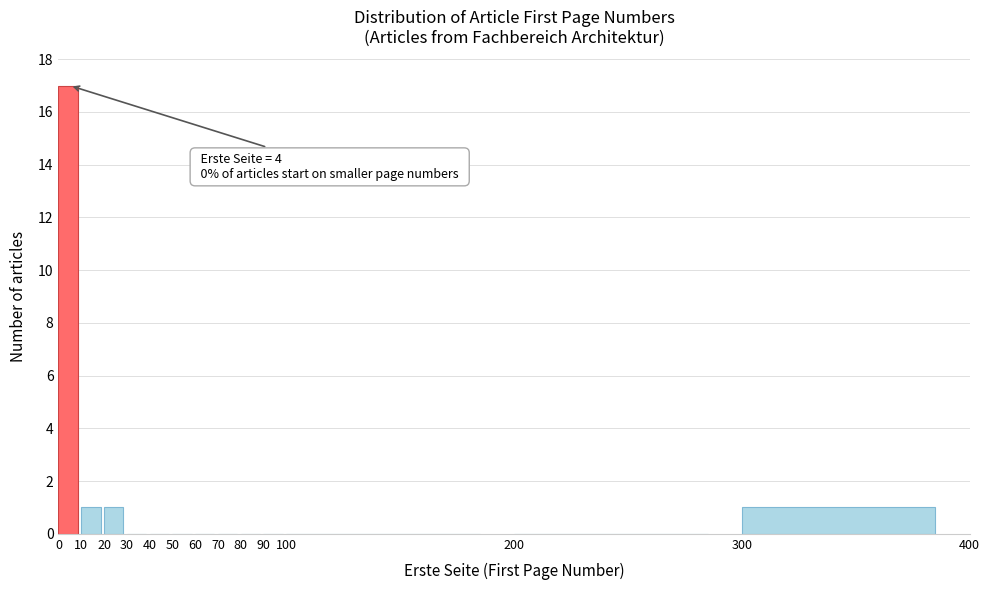

Which range on the x-axis has the tallest bar?

0 to 10